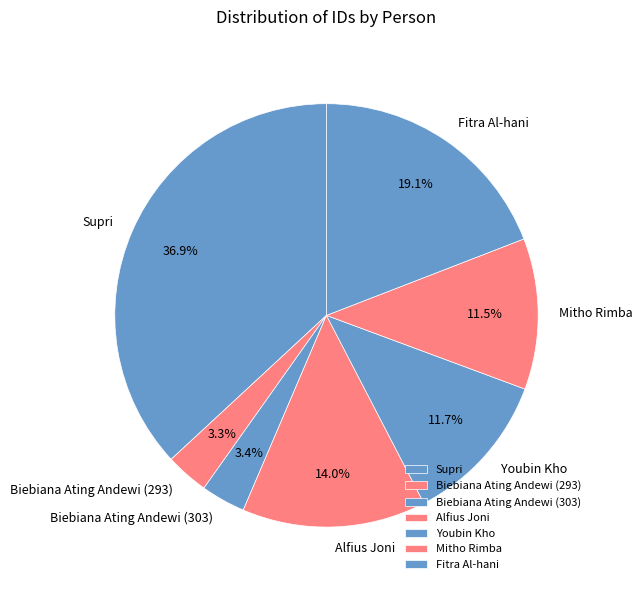

Is it true that Youbin Kho is 12% of the pie?

True